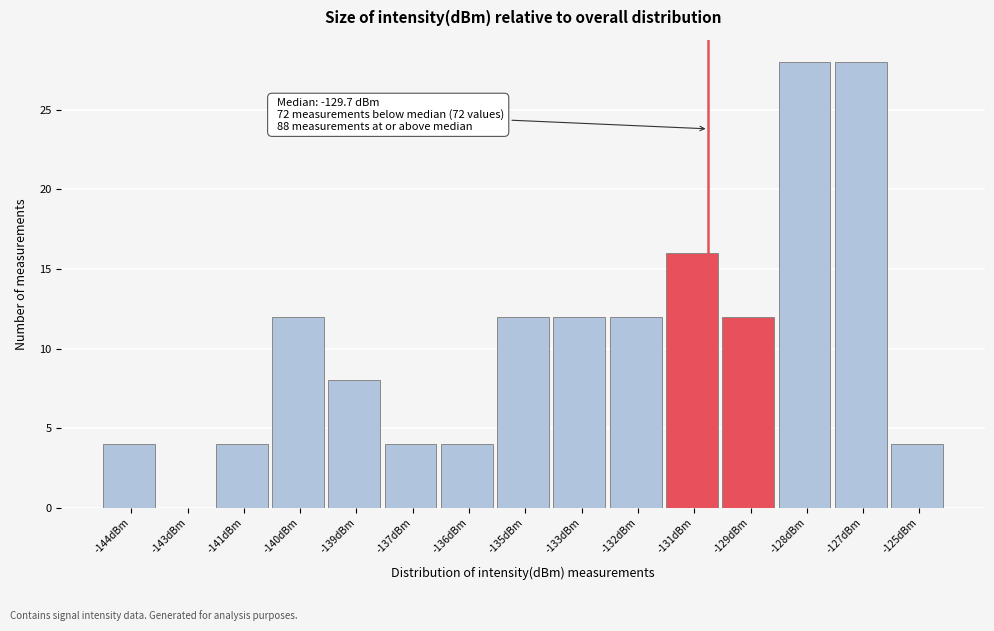

Reading left to right, what are all the values shown in this chart?

-144dBm=4	-143dBm=0	-141dBm=4	-140dBm=12	-139dBm=8	-137dBm=4	-136dBm=4	-135dBm=12	-133dBm=12	-132dBm=12	-131dBm=16	-129dBm=12	-128dBm=28	-127dBm=28	-125dBm=4